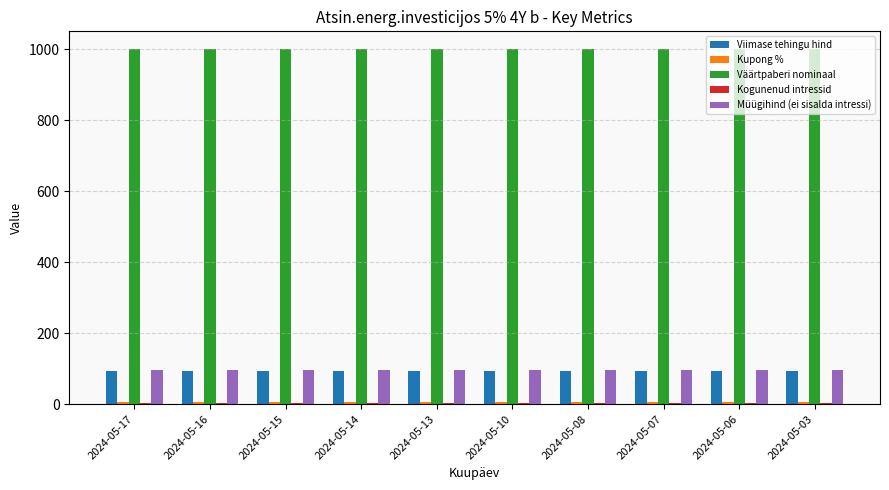

The value of Väärtpaberi nominaal at 2024-05-03 is 1408.6. True or false?

False